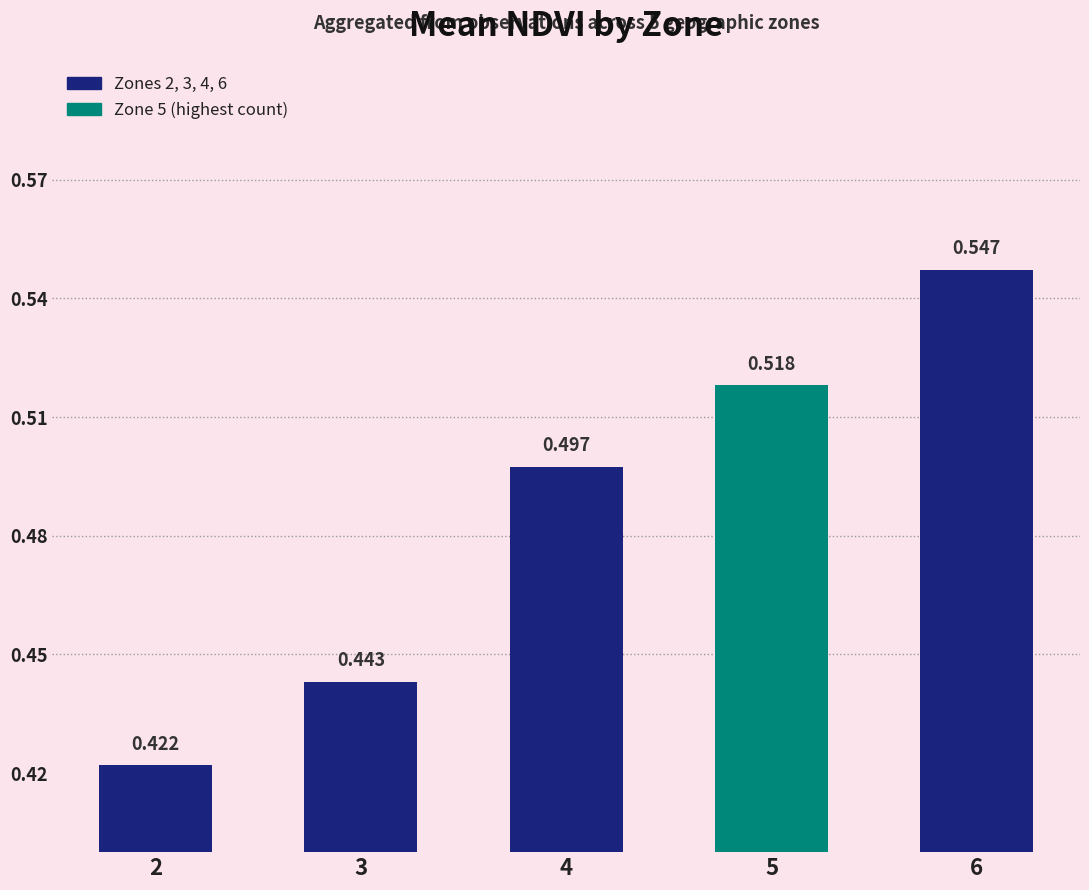

How many bars are there in total?

5